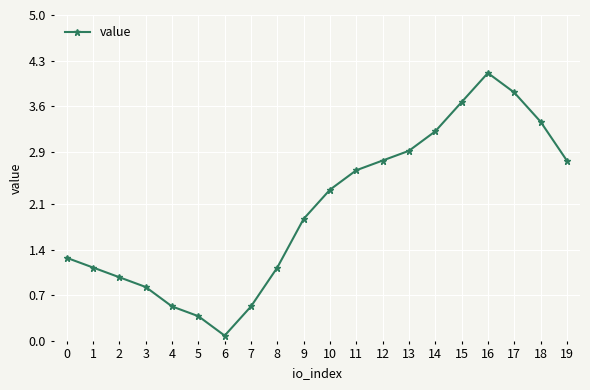

What is the value of the 11th point from the left?

2.3